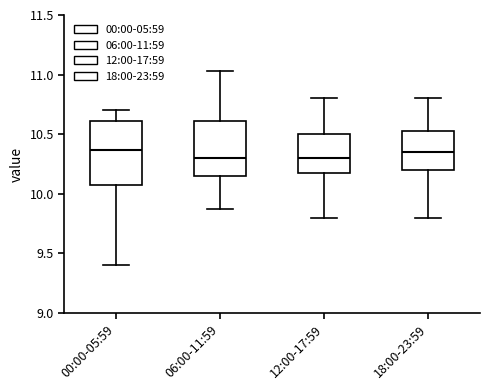

Reading left to right, transcribe this box plot: for each box, give where its median line is, the range the box spans, and where its two whiskers end, as read against the y-axis. The values are not printed on the chart, so give them approximately, as read against the axis.

00:00-05:59: median 10.35, box 10.10 to 10.60, whiskers 9.40 to 10.70
06:00-11:59: median 10.30, box 10.15 to 10.60, whiskers 9.85 to 11.05
12:00-17:59: median 10.30, box 10.20 to 10.50, whiskers 9.80 to 10.80
18:00-23:59: median 10.35, box 10.20 to 10.55, whiskers 9.80 to 10.80